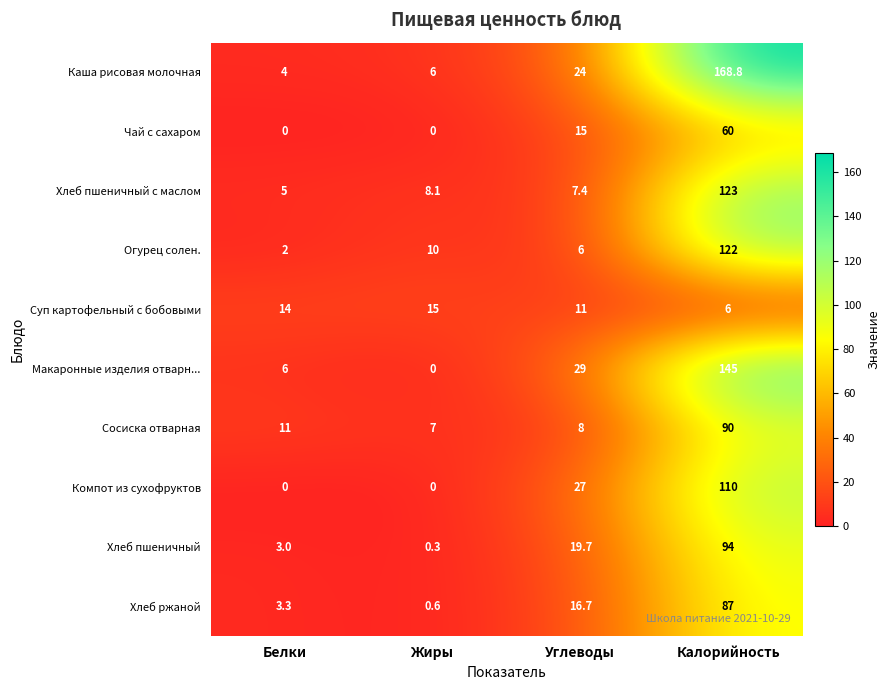

The Каша рисовая молочная series shows 1.1 at Белки. True or false?

False